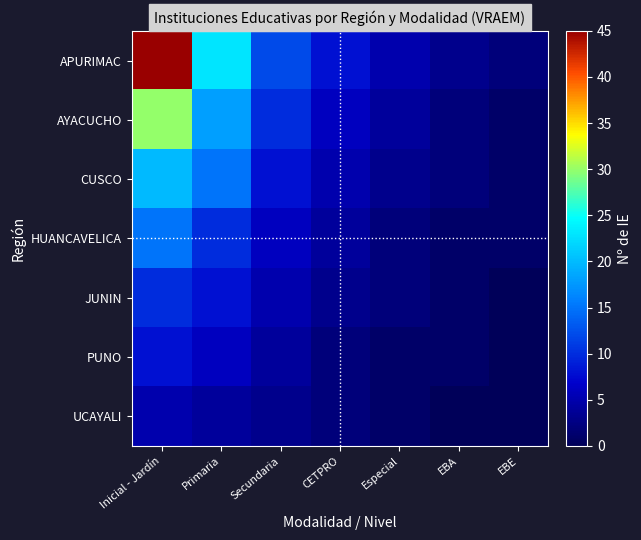

What is the total value across all series at EBE?

5